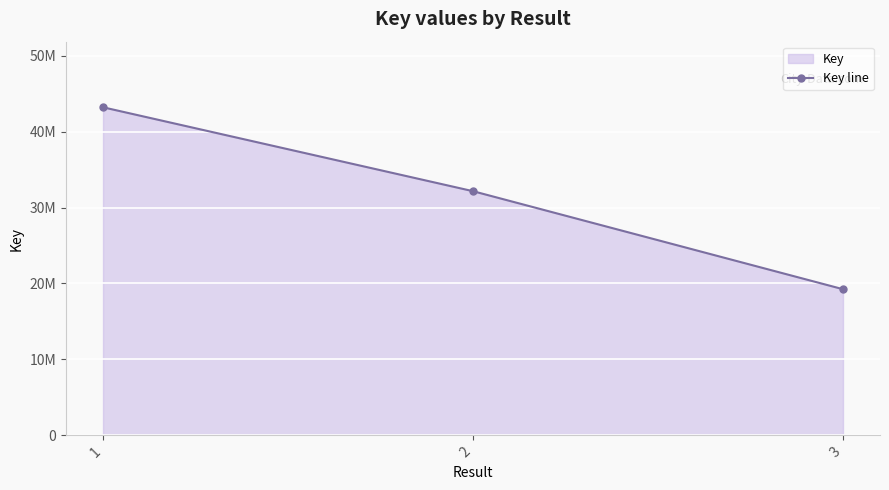

The chart shows a value of 32157528 at 2. True or false?

True